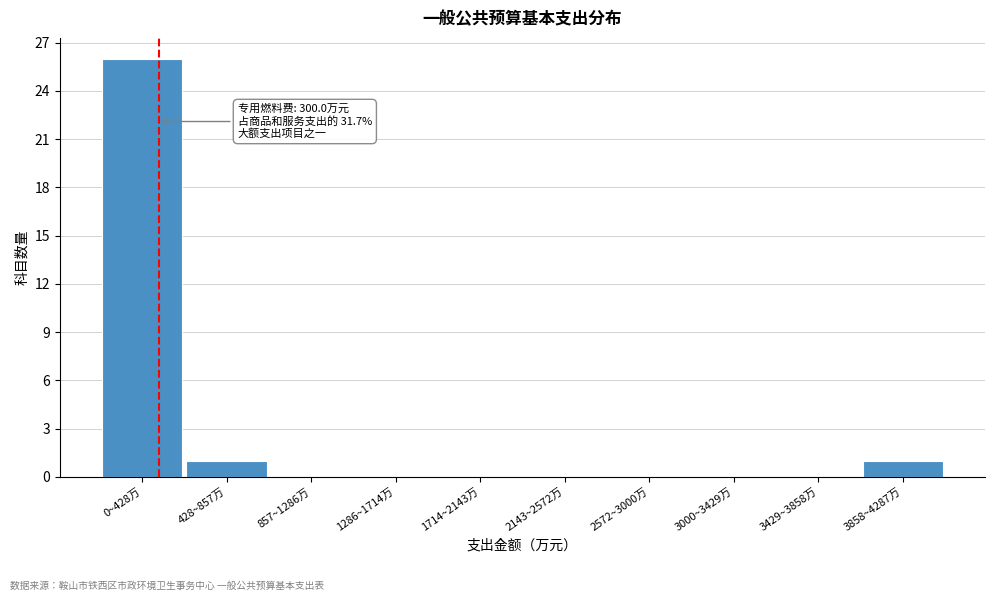

Reading left to right, transcribe all the data shown in this chart.

0~428万=26	428~857万=1	857~1286万=0	1286~1714万=0	1714~2143万=0	2143~2572万=0	2572~3000万=0	3000~3429万=0	3429~3858万=0	3858~4287万=1